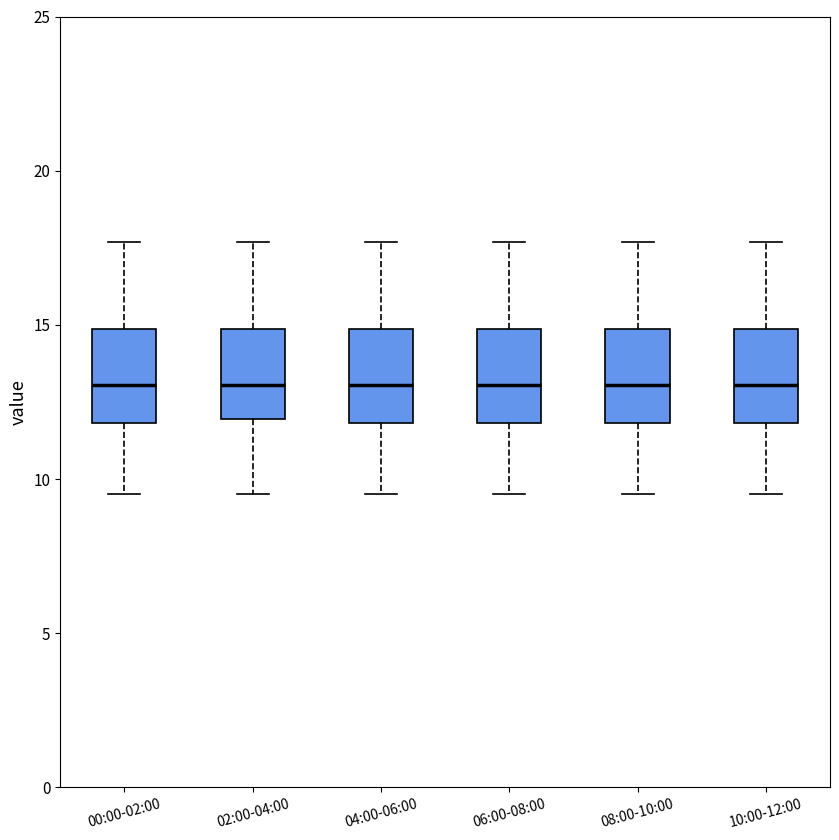

Reading left to right, read every box against the y-axis: the position of its median line, the range the box covers, and the ends of its whiskers. The values are not printed on the chart, so give them approximately, as read against the axis.

00:00-02:00: median 13.0, box 12.0 to 15.0, whiskers 9.5 to 17.5
02:00-04:00: median 13.0, box 12.0 to 15.0, whiskers 9.5 to 17.5
04:00-06:00: median 13.0, box 12.0 to 15.0, whiskers 9.5 to 17.5
06:00-08:00: median 13.0, box 12.0 to 15.0, whiskers 9.5 to 17.5
08:00-10:00: median 13.0, box 12.0 to 15.0, whiskers 9.5 to 17.5
10:00-12:00: median 13.0, box 12.0 to 15.0, whiskers 9.5 to 17.5